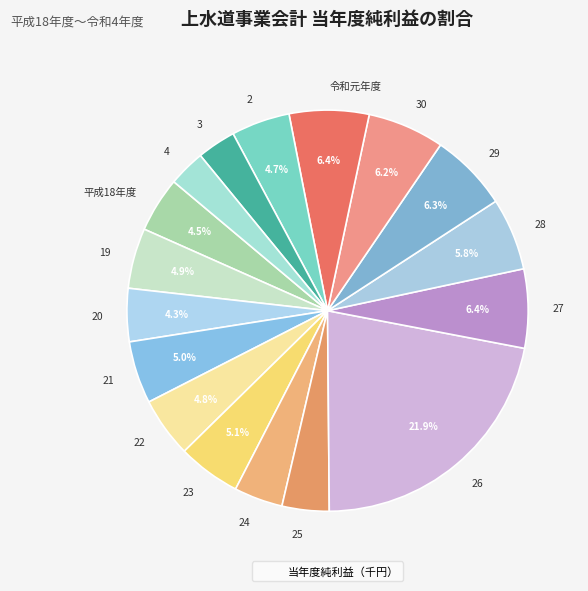

To the nearest percent, what is the average slice percentage?

6%